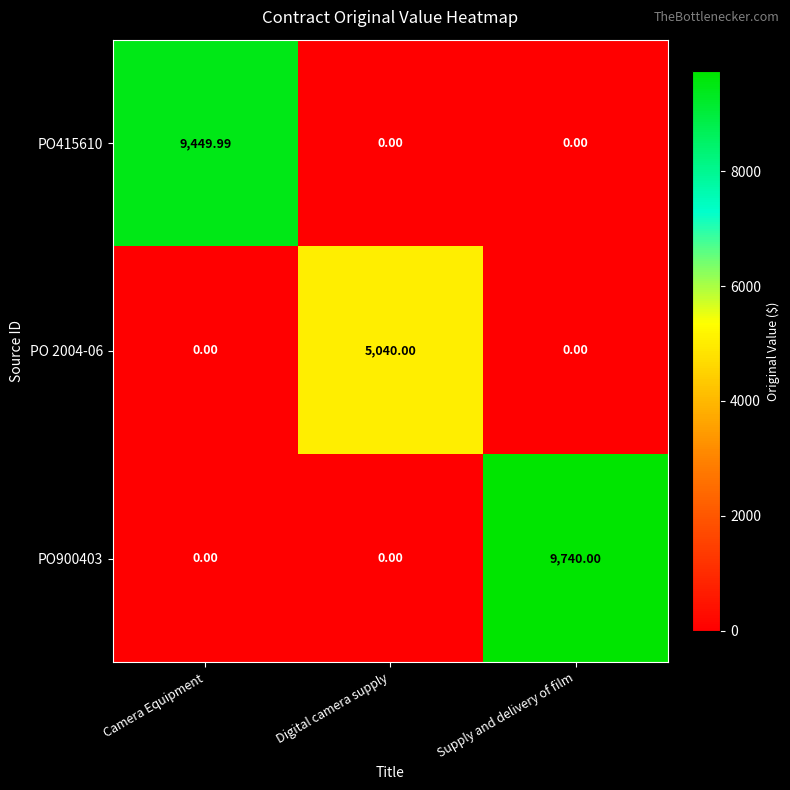

At which category is the sum across all series the highest?

Supply and delivery of film